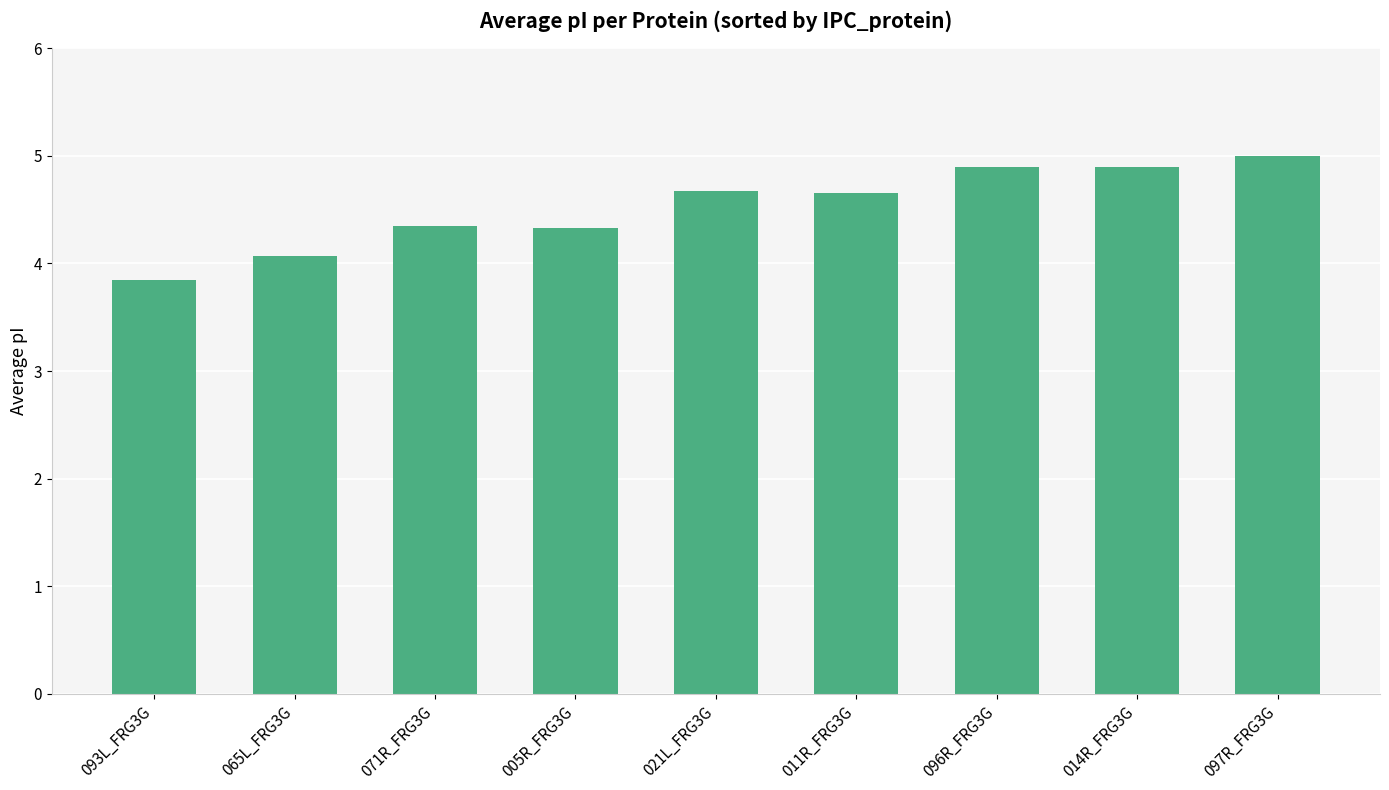

Which category has the lowest value across all series?

093L_FRG3G